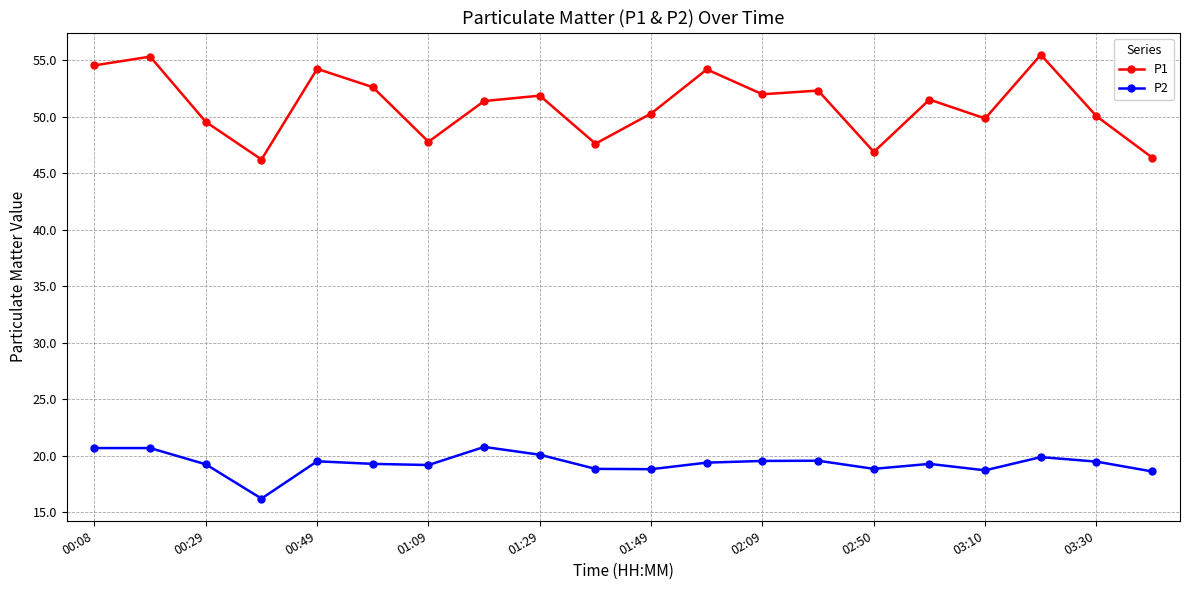

List the series in order of their overall mean, lowest first.

P2, P1